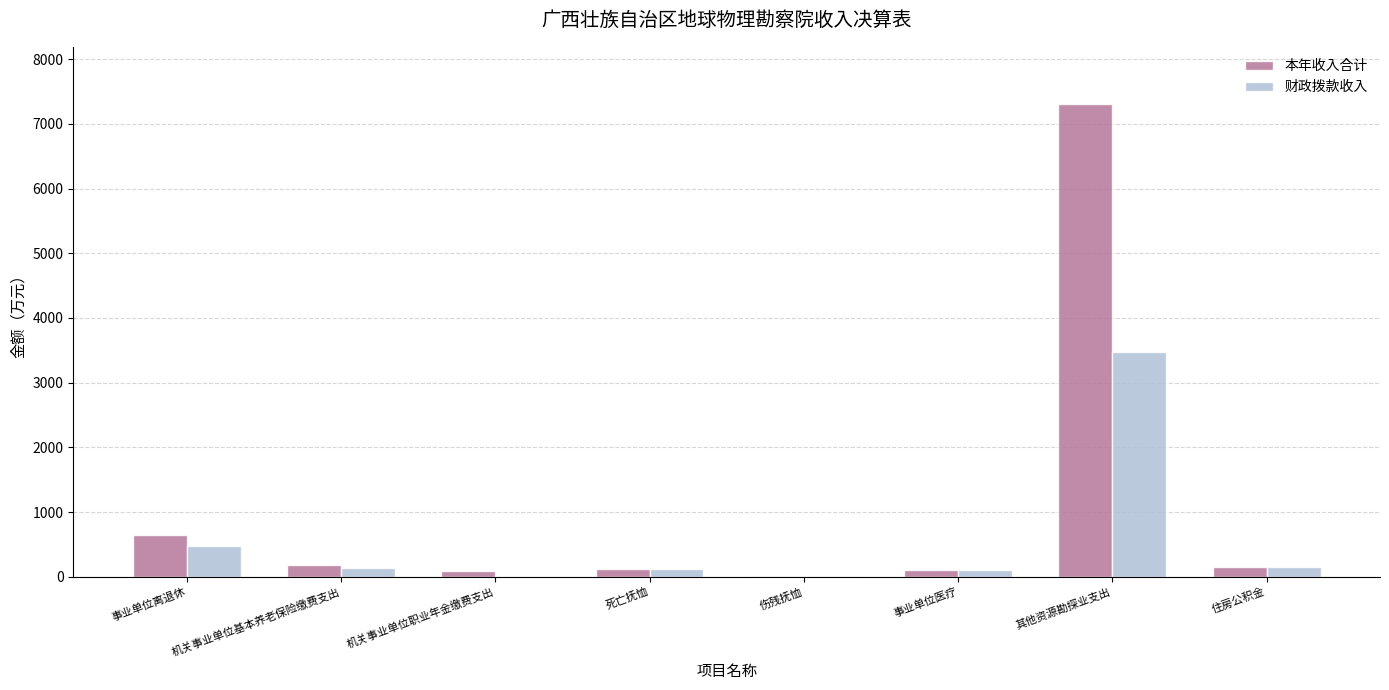

Where is 财政拨款收入 nearest to the value 1733?

事业单位离退休